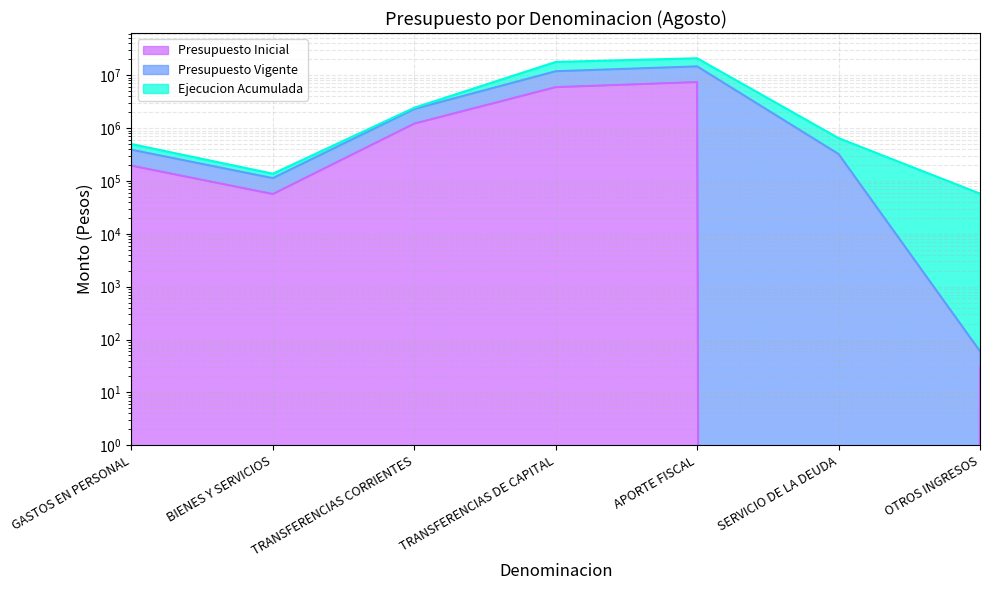

What is the average value of the Ejecucion Acumulada series?

6087994